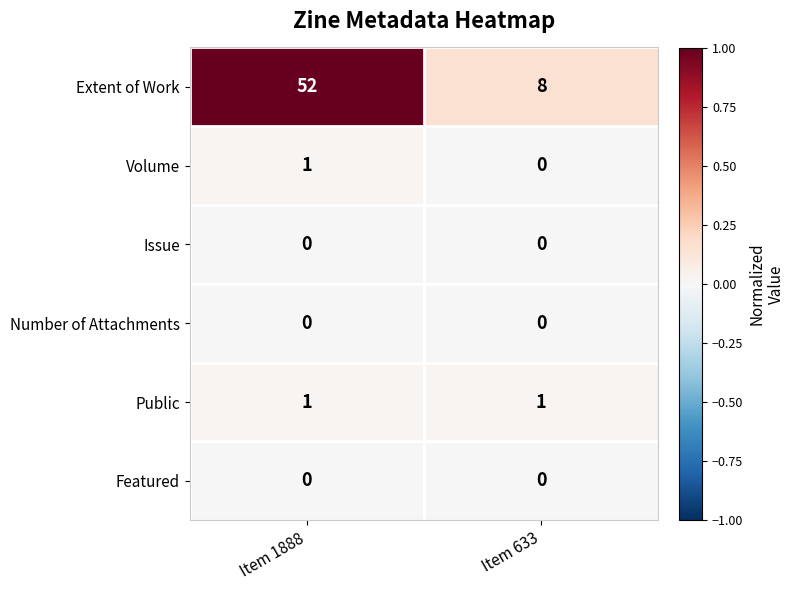

The Extent of Work series shows 52 at Item 1888. True or false?

True